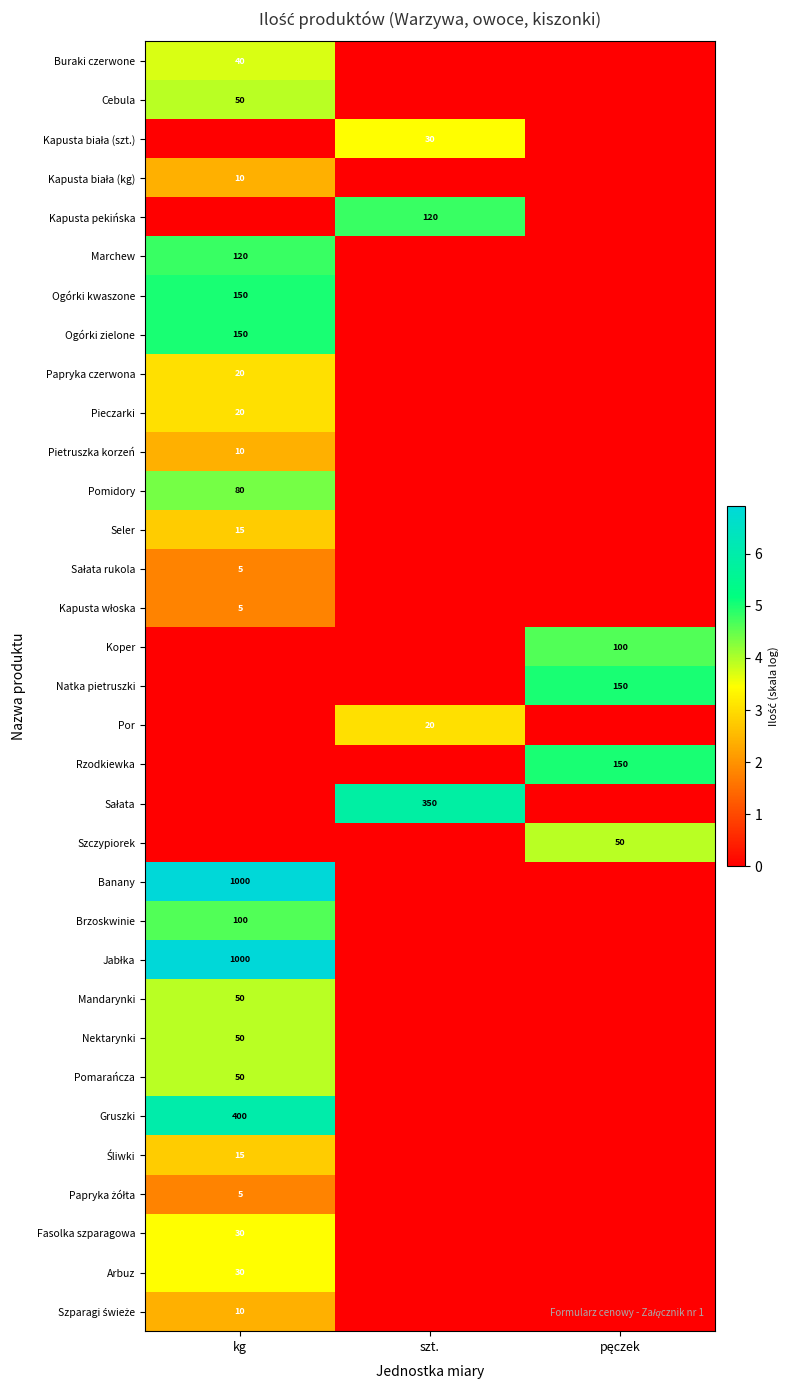

Between szt. and kg, which is larger?

kg